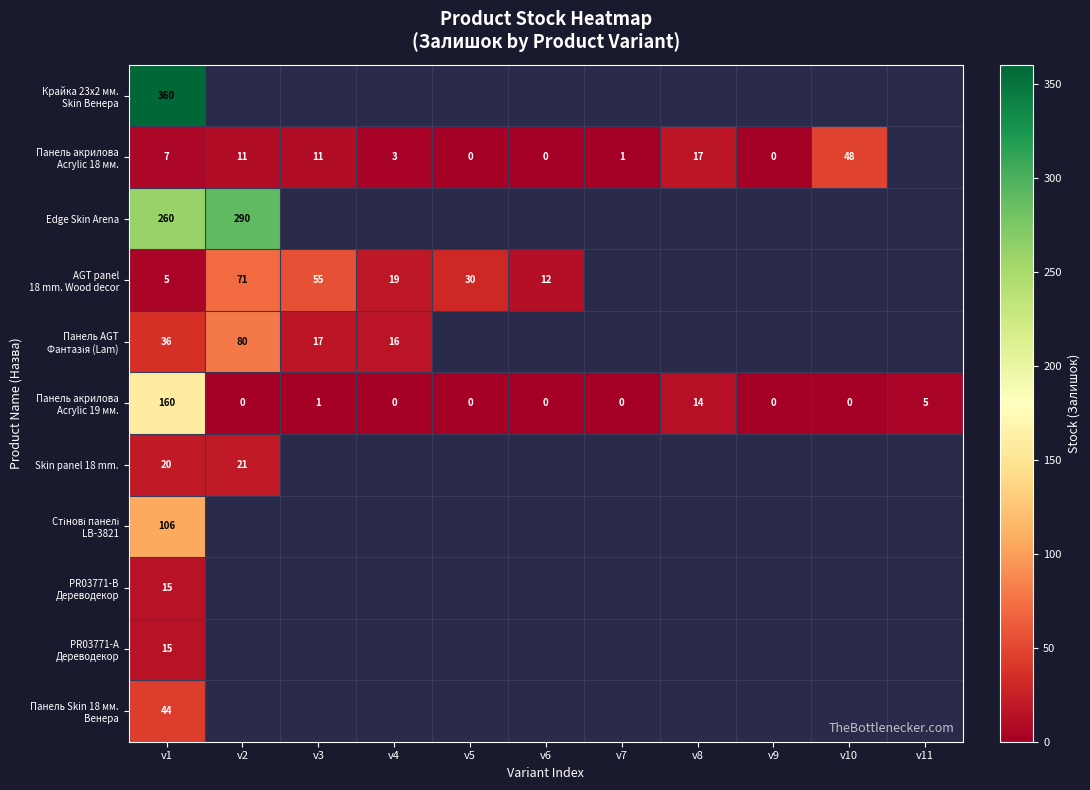

True or false: Edge Skin Arena has a value of 413 at v1.

False